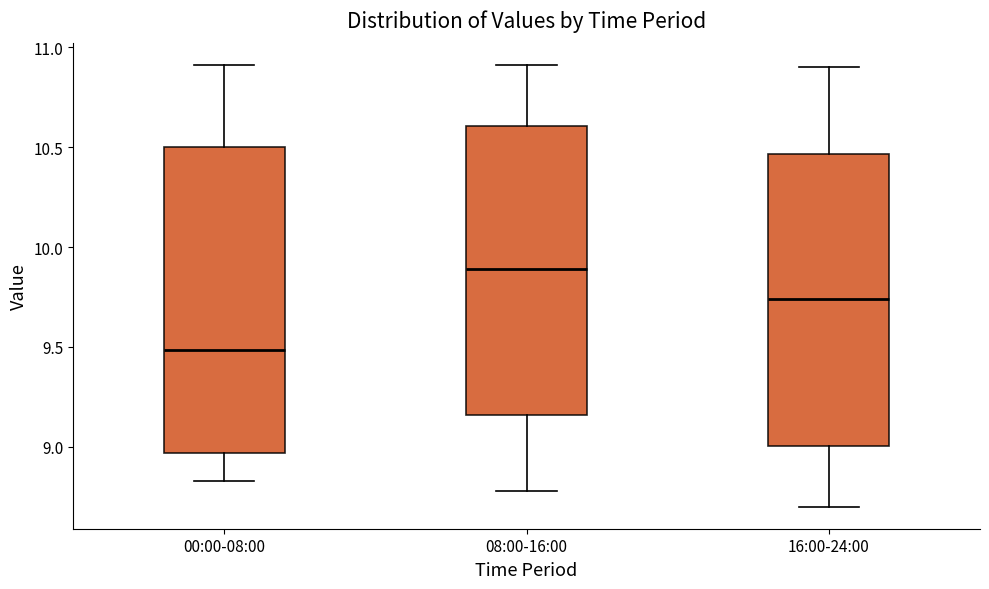

Where does the lower whisker of the box for 16:00-24:00 end on the y-axis? The values are not printed on the chart, so give them approximately, as read against the axis.

8.70